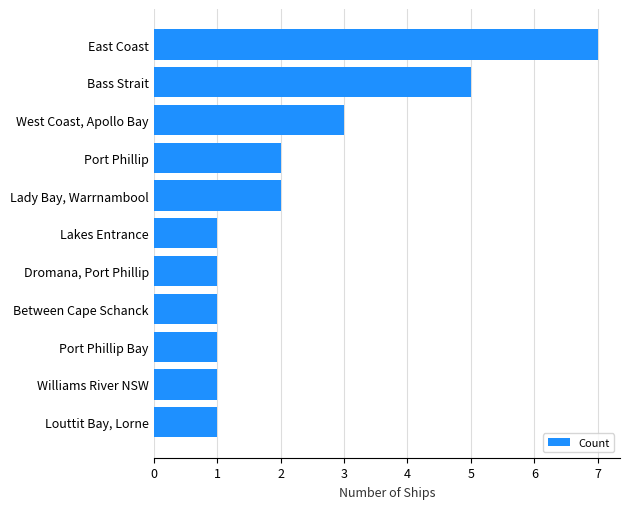

What is the ratio of the value at Port Phillip to the value at Lady Bay, Warrnambool?

1.0